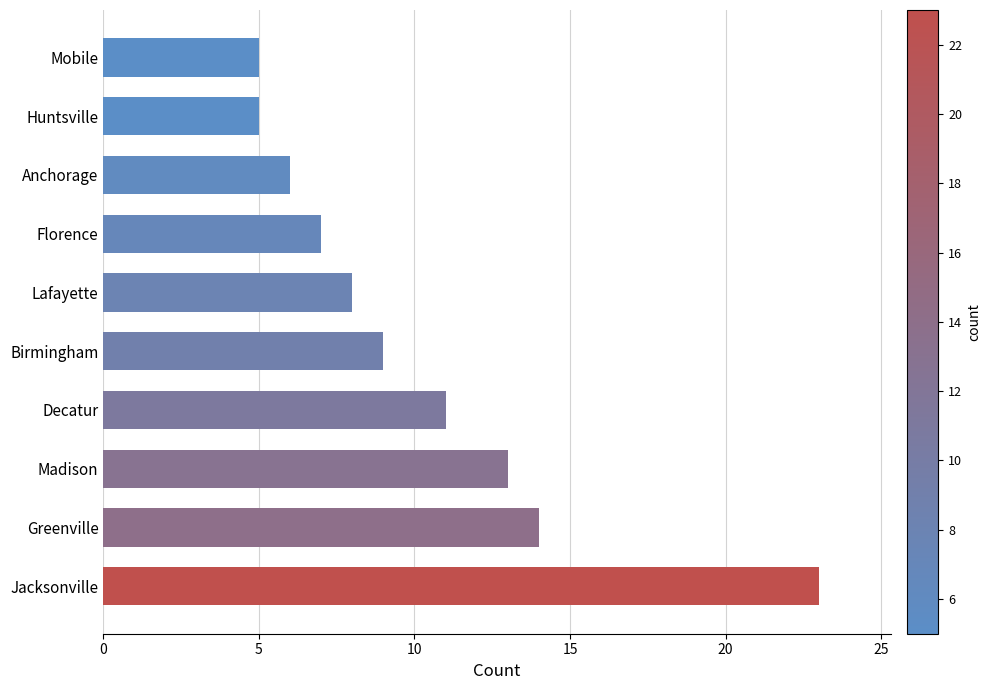

How many data points are less than 9?

5